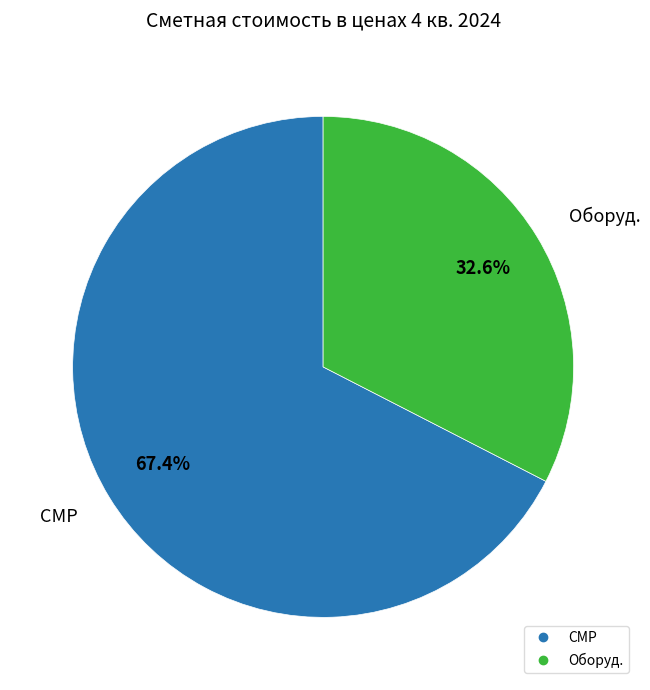

Is there a majority slice in this chart?

Yes